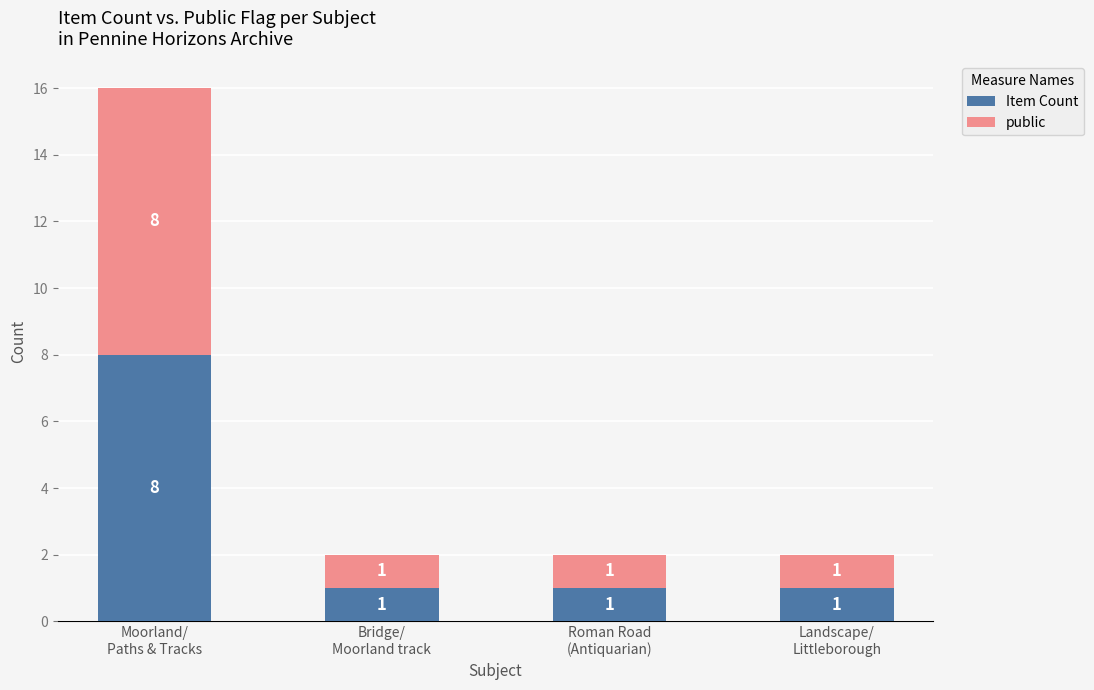

What are all the series names shown in the legend?

Item Count, public